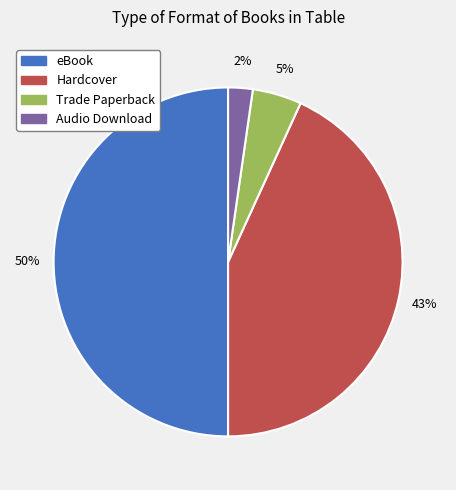

Which slice is the largest?

eBook